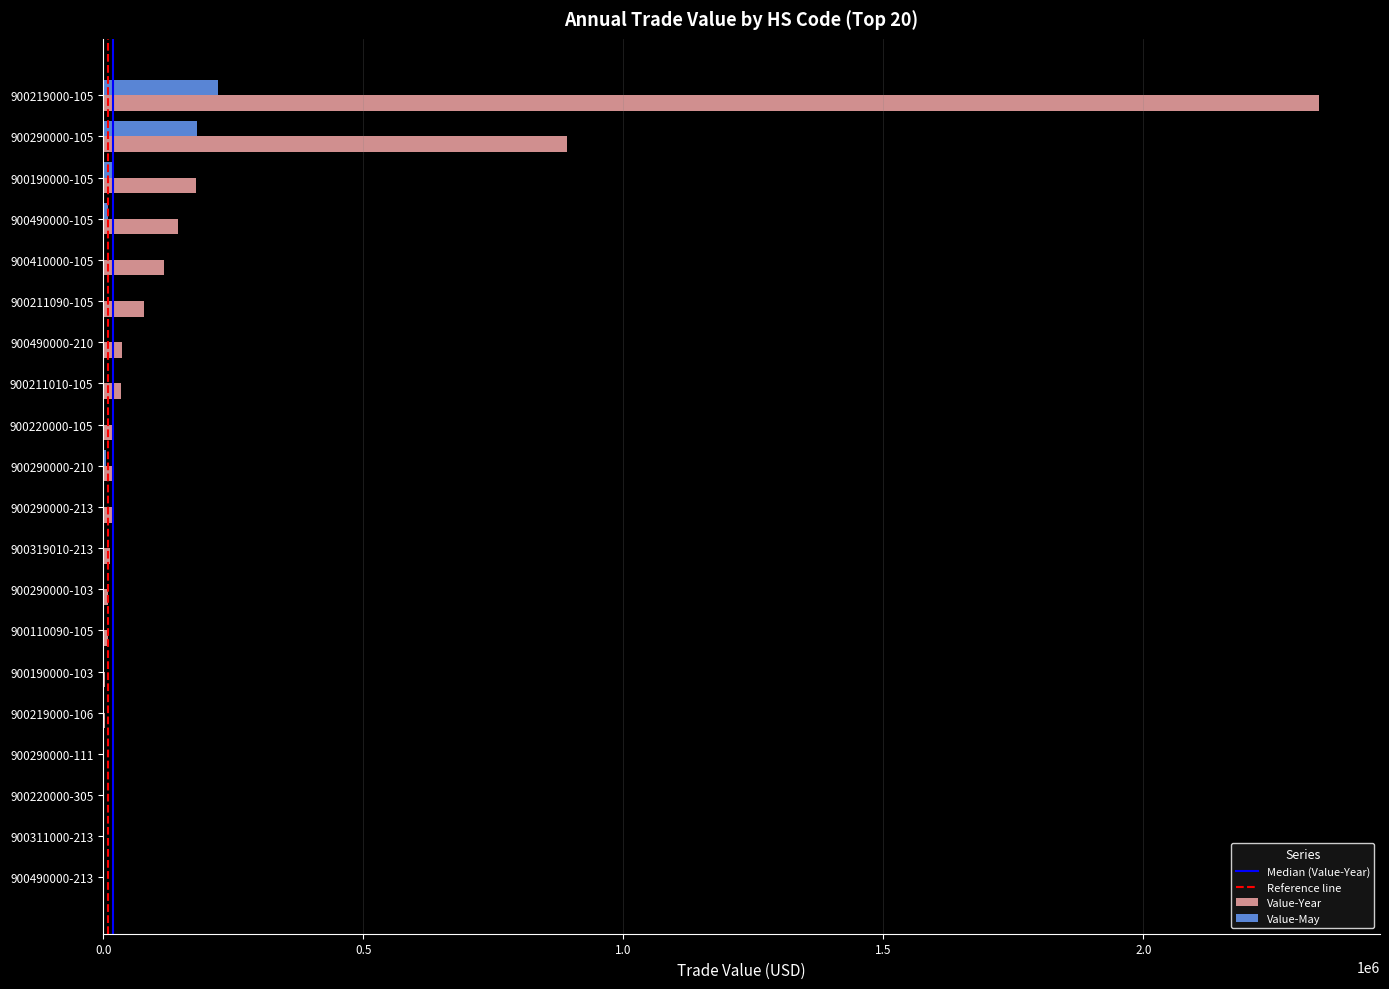

How many distinct data groups are displayed?

2